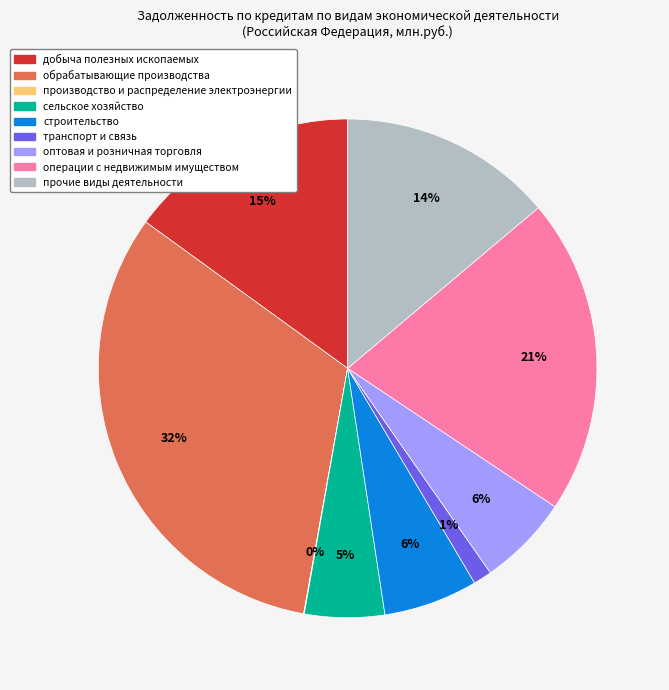

To the nearest percent, what is the combined percentage of строительство and прочие виды деятельности?

20%